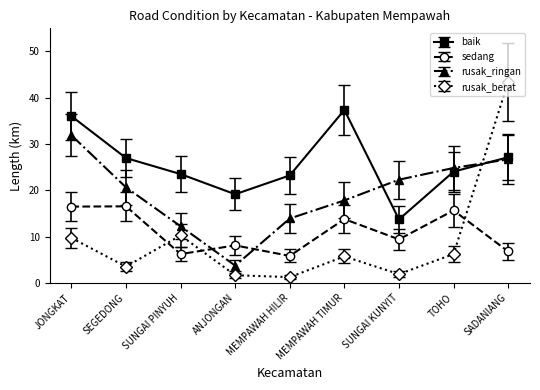

Which series has the largest range (max minus min)?

rusak_berat